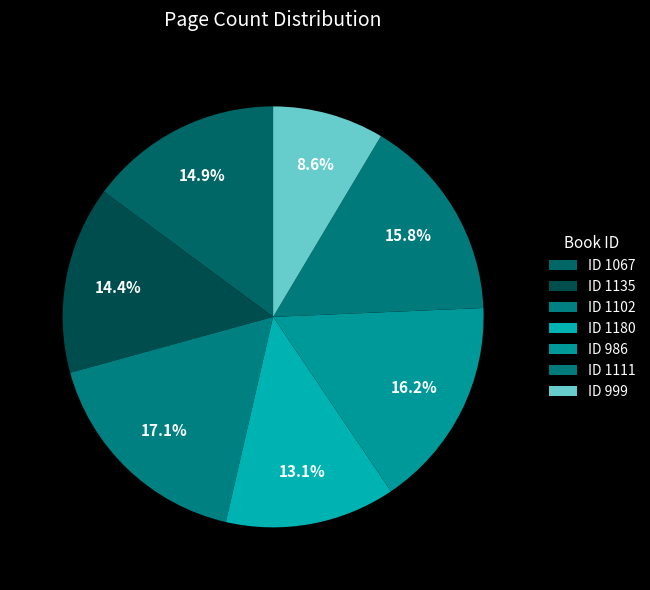

Is there a majority slice in this chart?

No